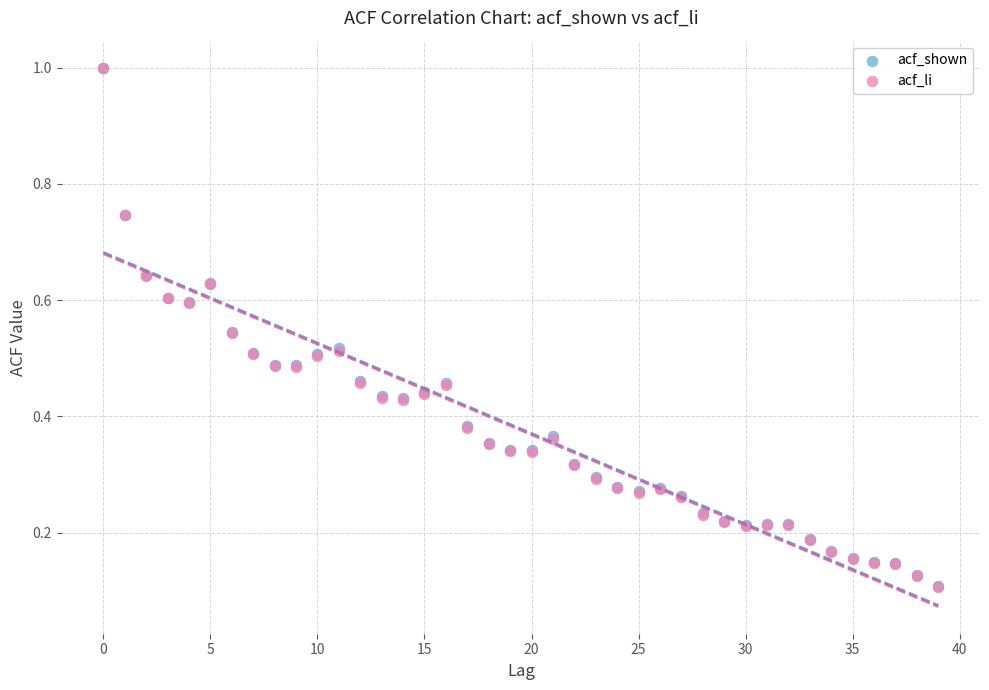

What are all the series names shown in the legend?

acf_shown, acf_li